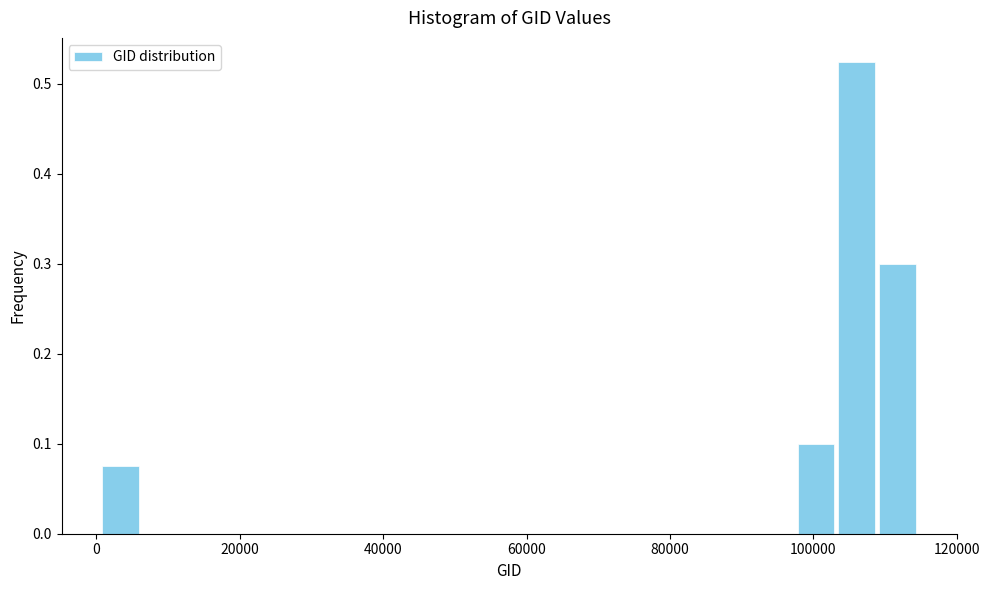

Around what value on the x-axis is the tallest bar? Give the approximate position of its centre, as read against the axis.

106000